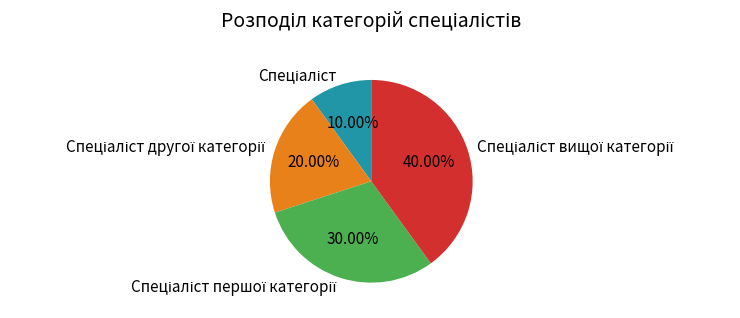

Does any single category account for the majority?

No